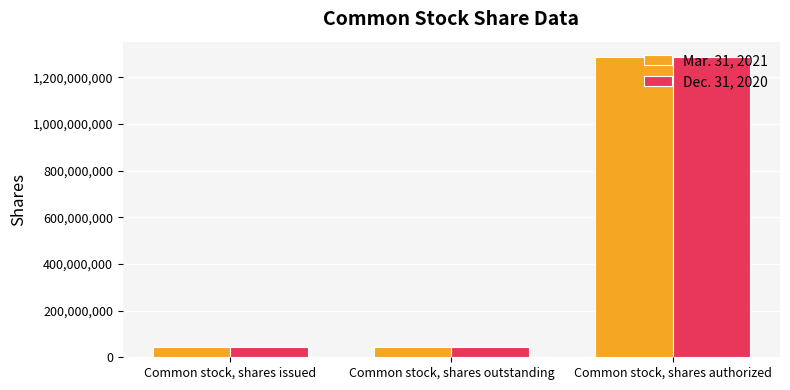

Reading left to right, transcribe all the data shown in this chart.

Mar. 31, 2021: 44282073	44282073	1288327750
Dec. 31, 2020: 44189150	44189150	1288327750